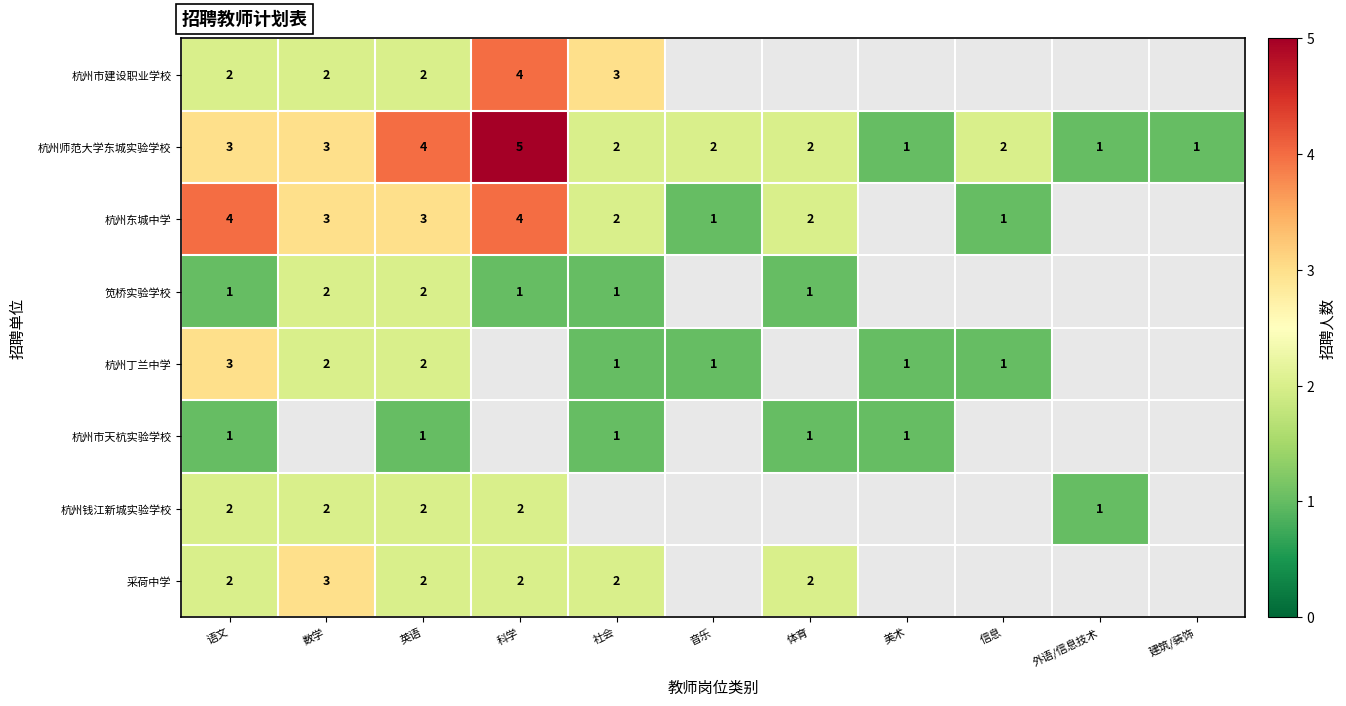

Which category has the lowest value across all series?

美术